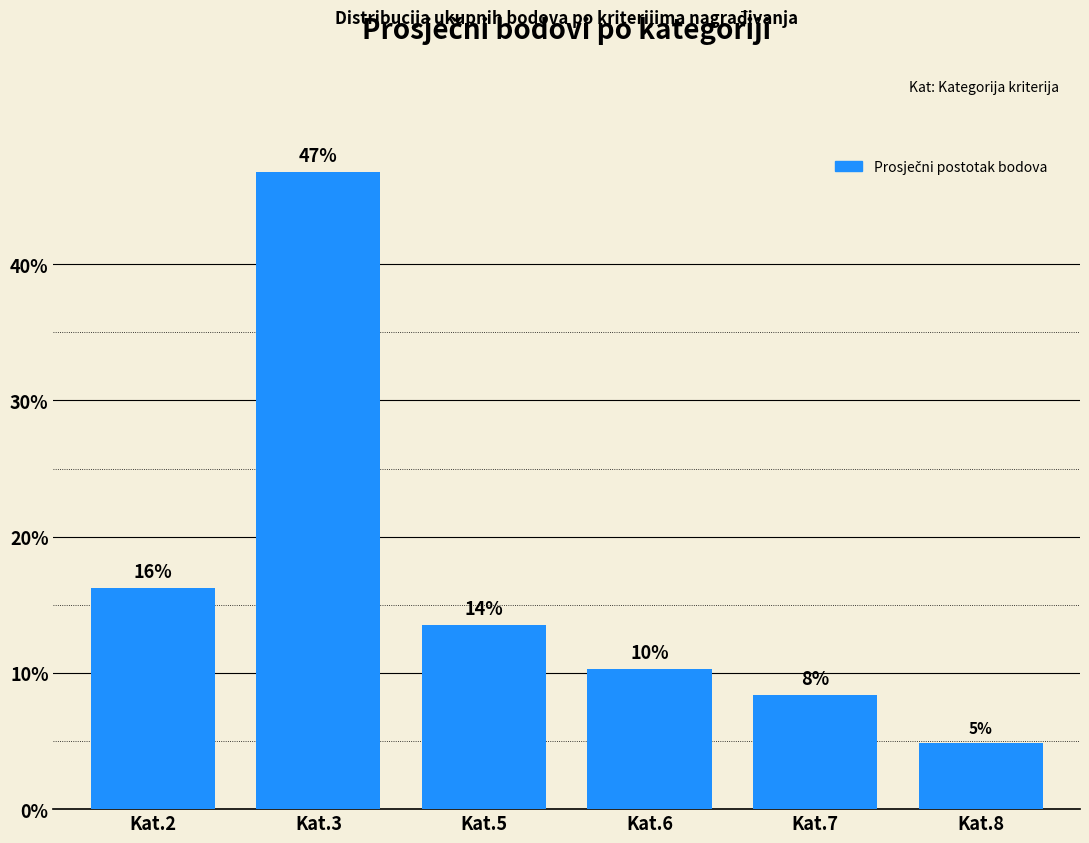

Which has a higher value, Kat.5 or Kat.7?

Kat.5